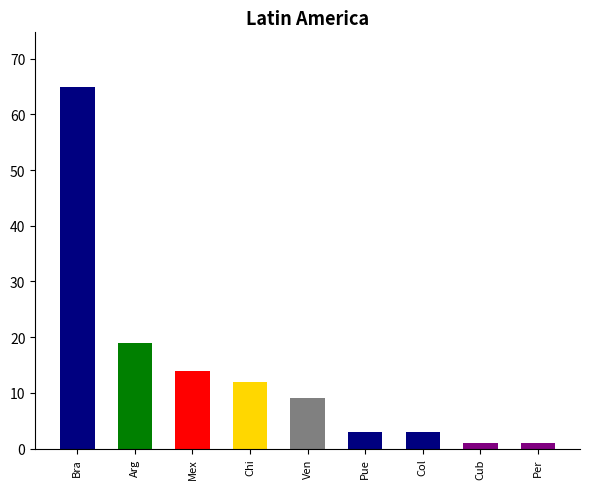

What is the change in value from Bra to Mex?

-51